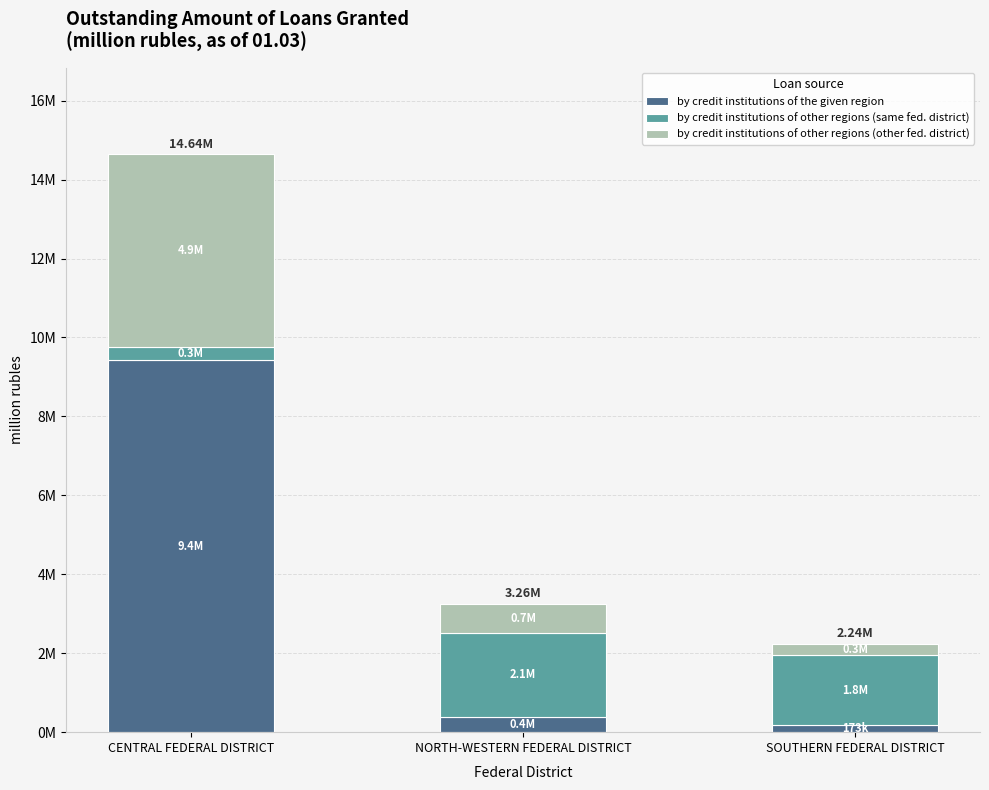

The by credit institutions of other regions (same fed. district) series shows 1782830 at SOUTHERN FEDERAL DISTRICT. True or false?

True